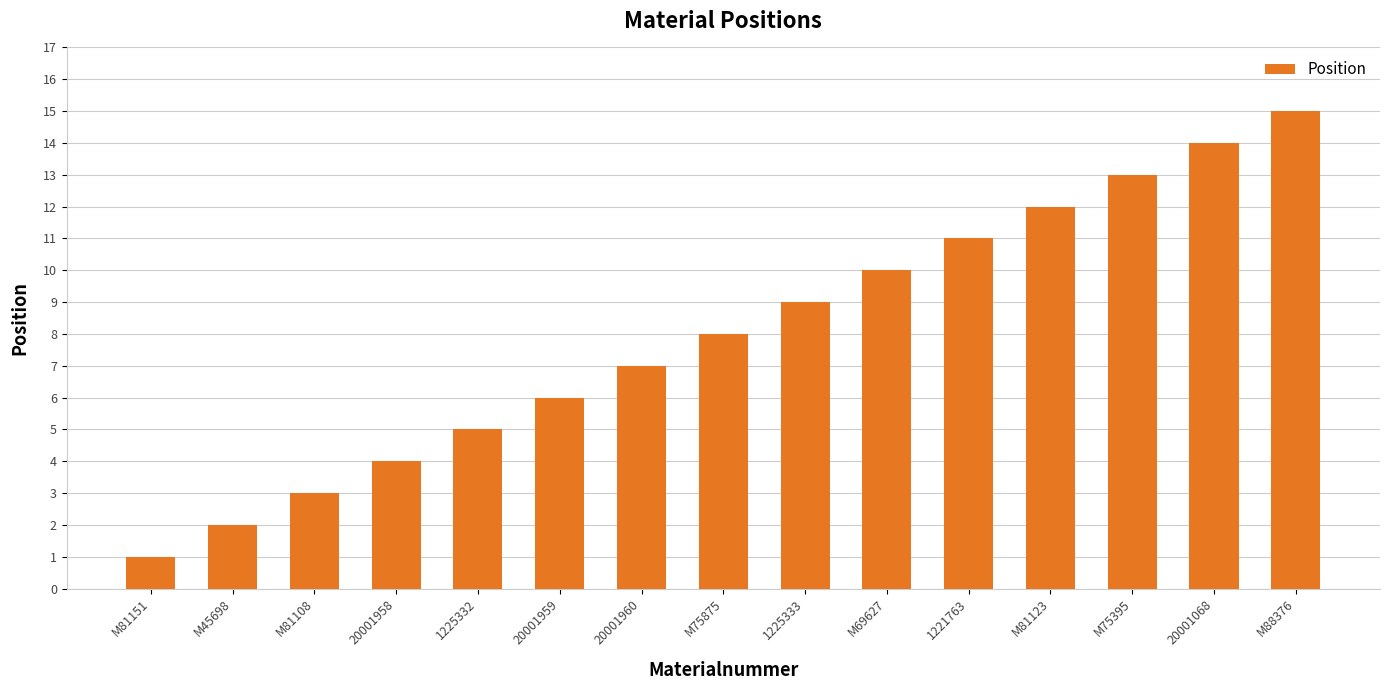

Rank the categories by value from highest to lowest.

M88376, 20001068, M75395, M81123, 1221763, M69627, 1225333, M75875, 20001960, 20001959, 1225332, 20001958, M81108, M45698, M81151